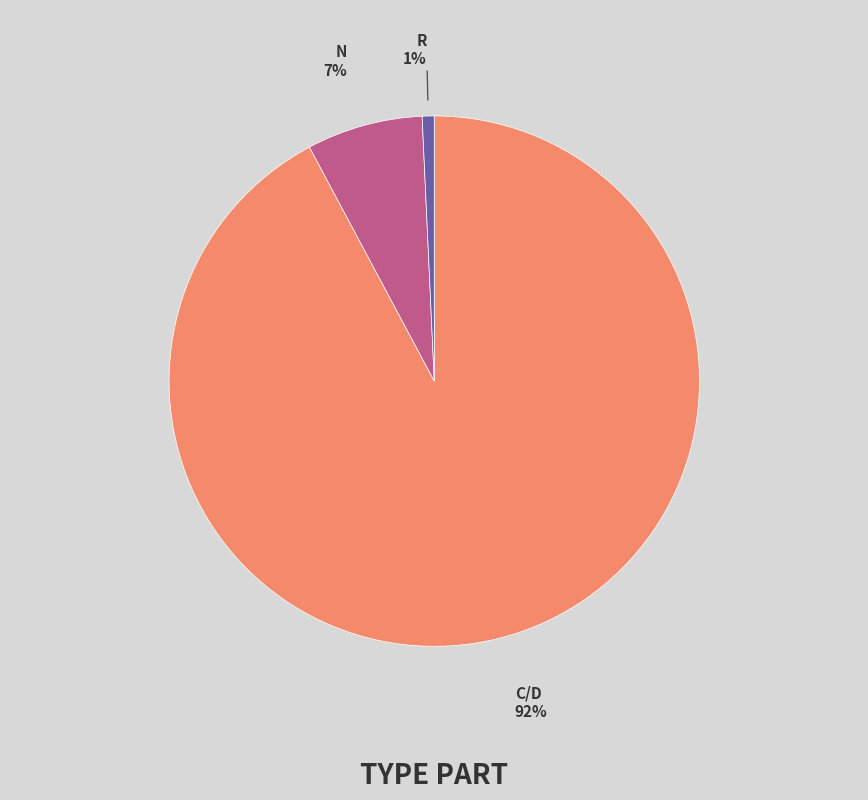

Is there any slice that represents more than half of the pie?

Yes